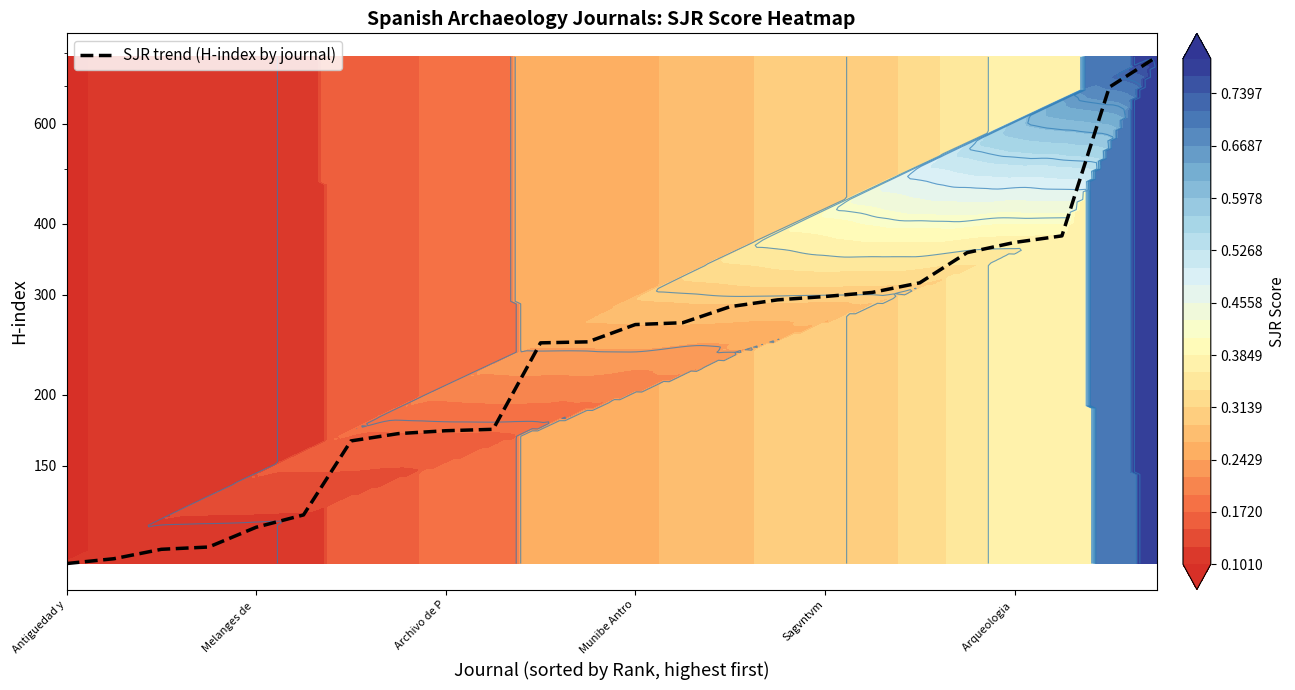

What is the maximum value shown in the chart?

787